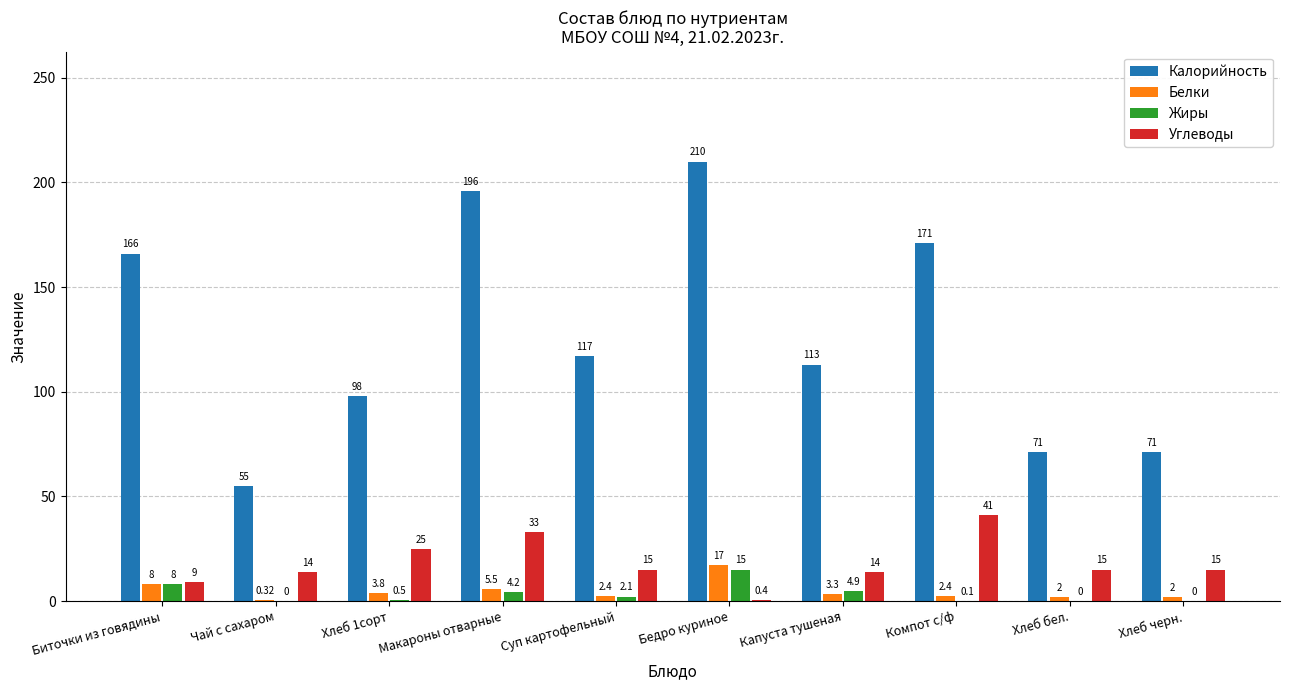

What is the maximum value shown in the chart?

210.0